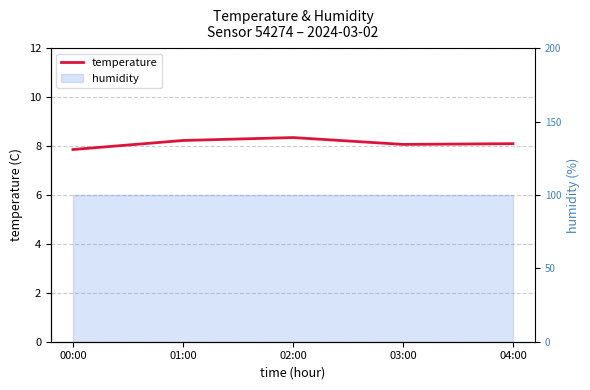

How many points are higher than both their immediate neighbors (excluding endpoints)?

1